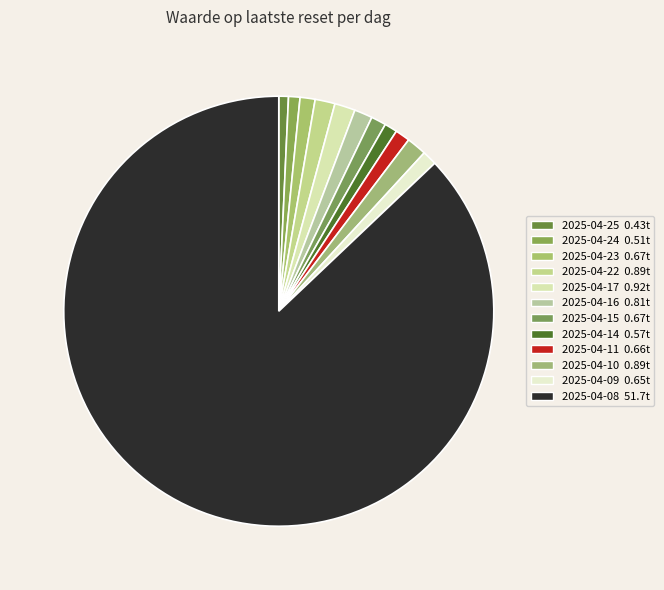

Rank the categories by value from highest to lowest.

2025-04-08, 2025-04-17, 2025-04-22, 2025-04-10, 2025-04-16, 2025-04-23, 2025-04-15, 2025-04-11, 2025-04-09, 2025-04-14, 2025-04-24, 2025-04-25